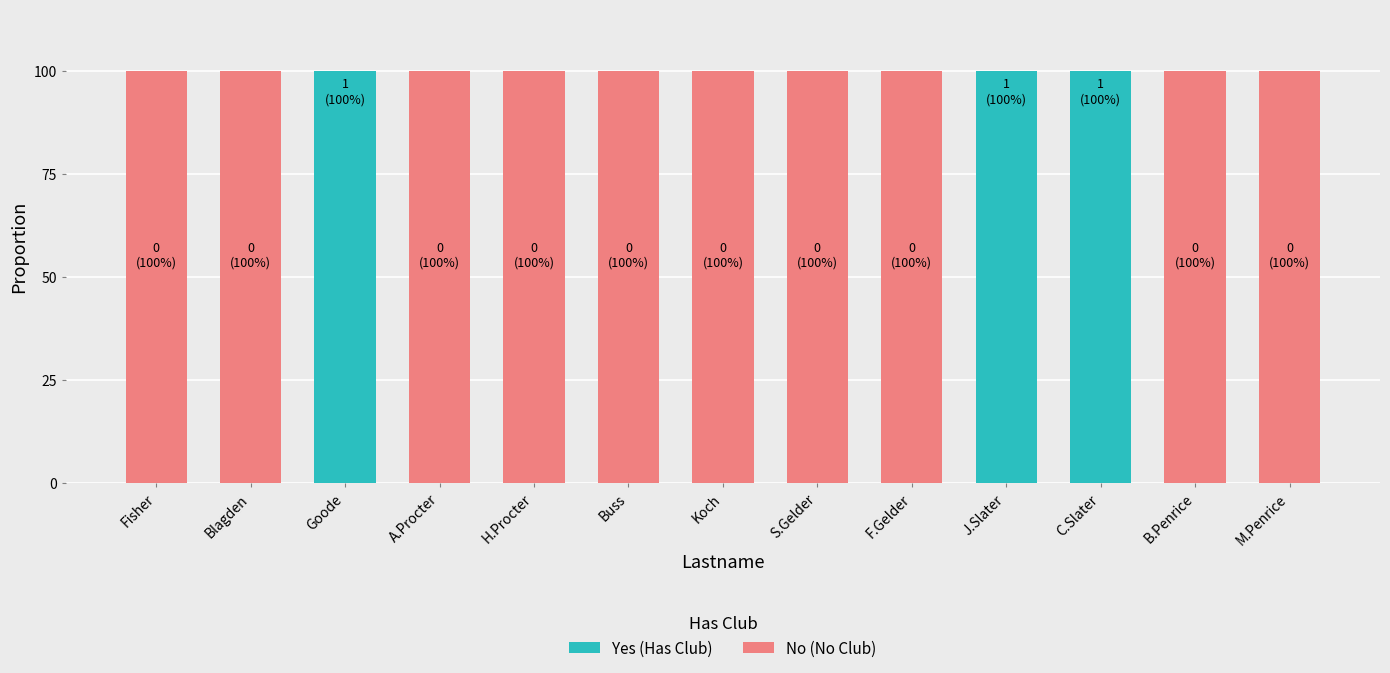

What is the maximum value for Yes (Has Club)?

100